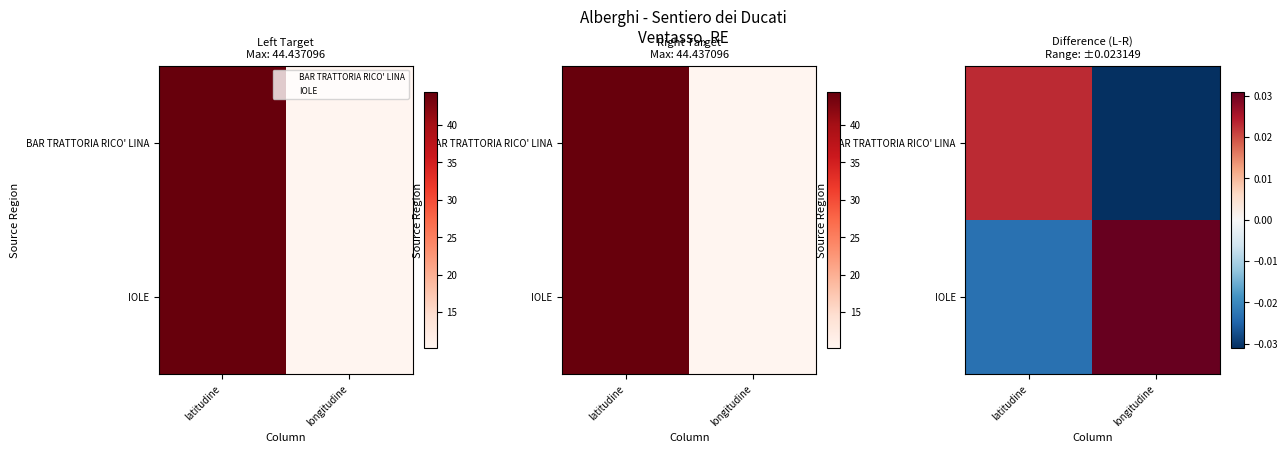

How many series are shown in this chart?

2